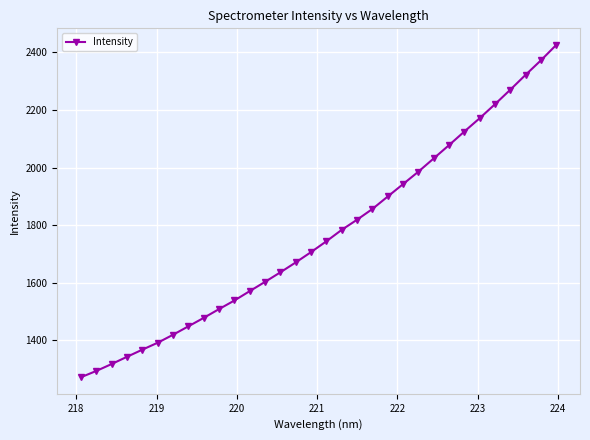

What is the sum of all values?

56628.6